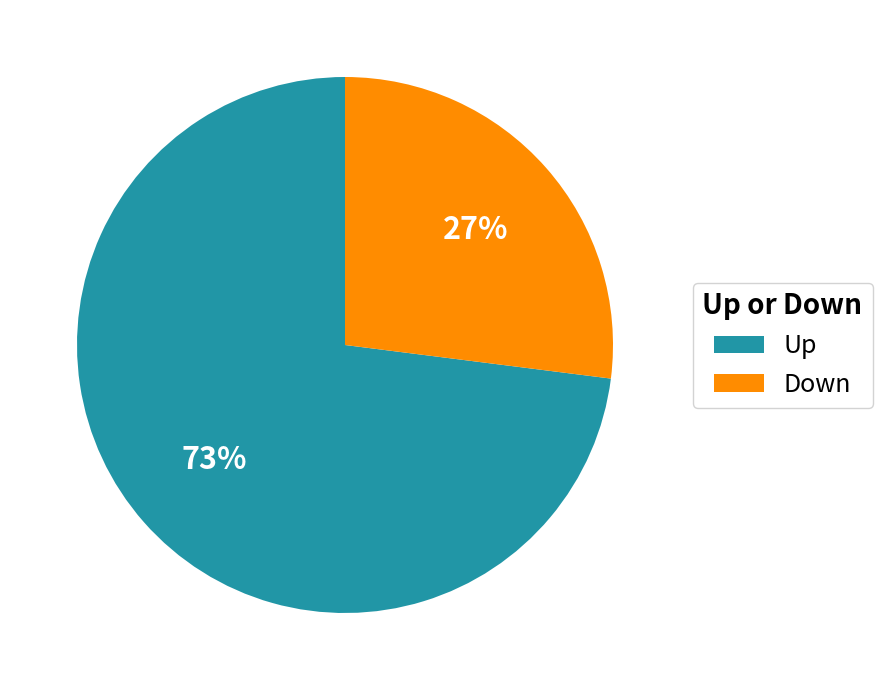

To the nearest percent, what portion does Down represent?

27%